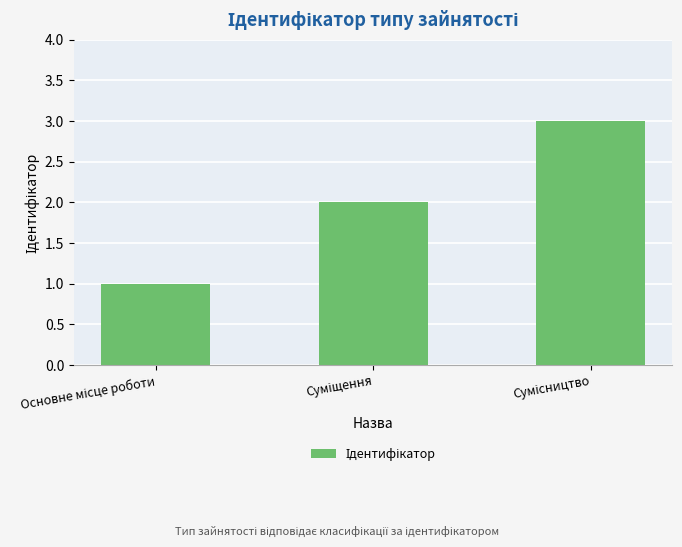

What is the greatest value displayed?

3